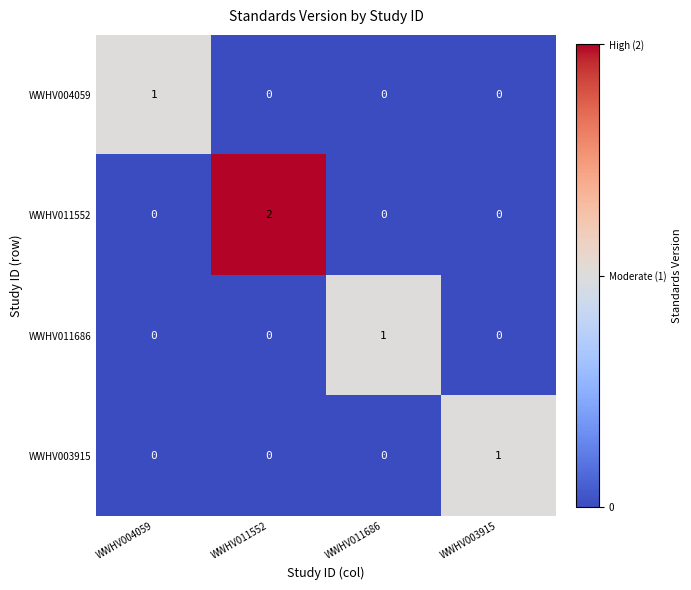

How many series are shown in this chart?

4